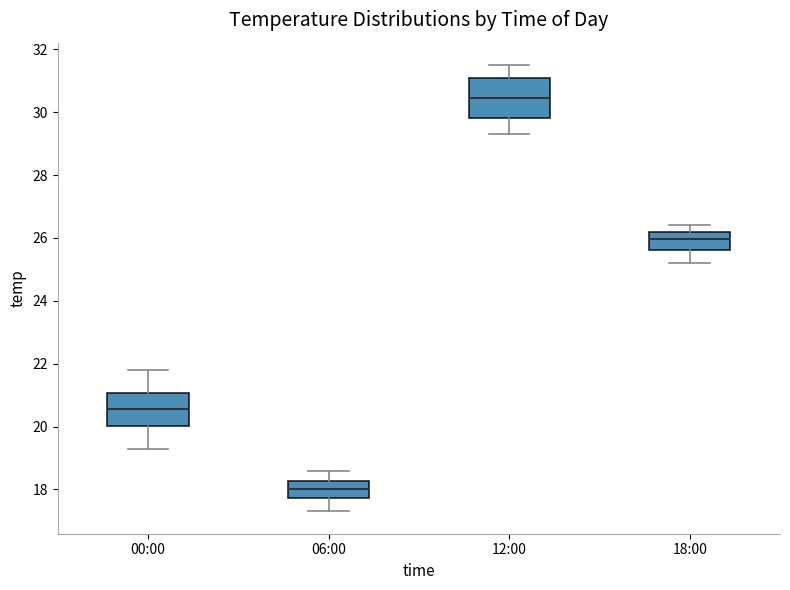

Reading left to right, read every box against the y-axis: the position of its median line, the range the box covers, and the ends of its whiskers. The values are not printed on the chart, so give them approximately, as read against the axis.

00:00: median 20.6, box 20.0 to 21.0, whiskers 19.4 to 21.8
06:00: median 18.0, box 17.8 to 18.2, whiskers 17.4 to 18.6
12:00: median 30.4, box 29.8 to 31.0, whiskers 29.4 to 31.6
18:00: median 26.0, box 25.6 to 26.2, whiskers 25.2 to 26.4